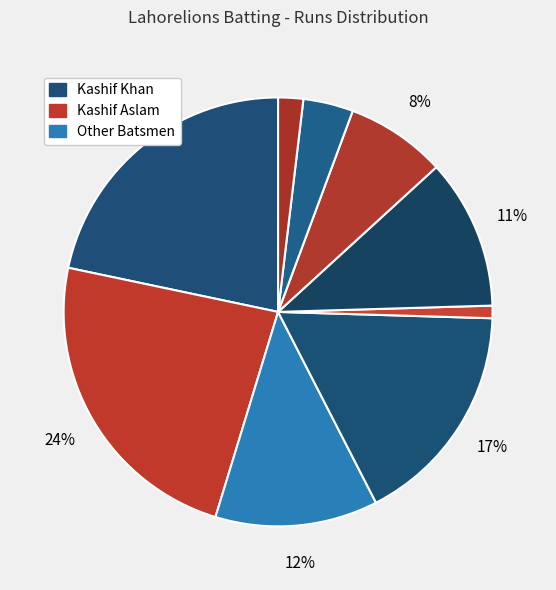

How many segments does this pie chart have?

9